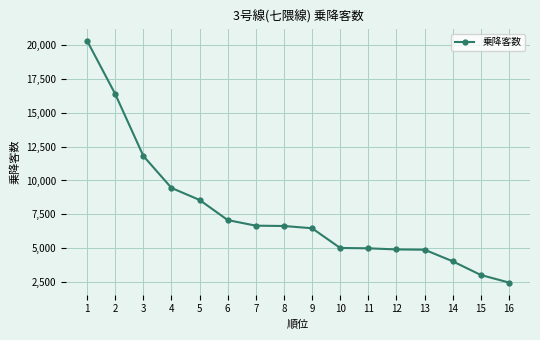

Approximately how many times larger is the value at 8 compared to 12?

1.4